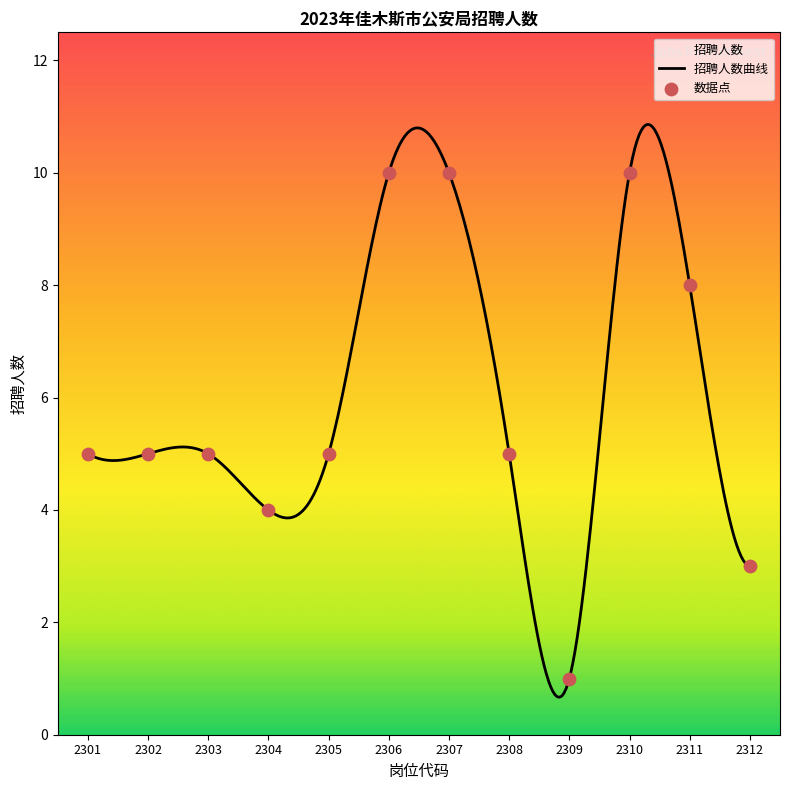

What is the change in value from 2302 to 2312?

-2